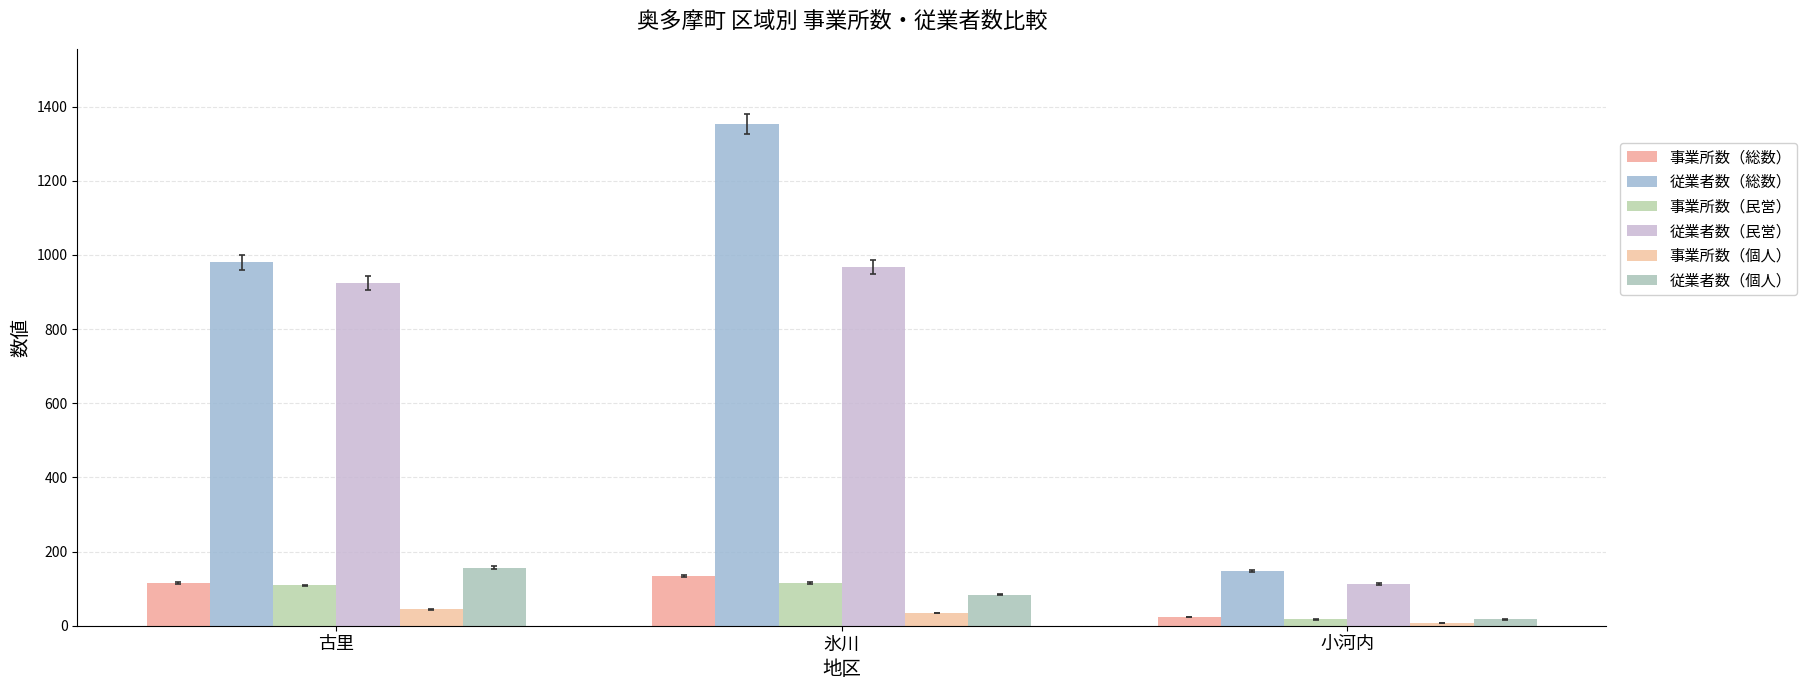

Is the value of 従業者数（民営） at 古里 greater than the value of 事業所数（総数） at 氷川?

Yes